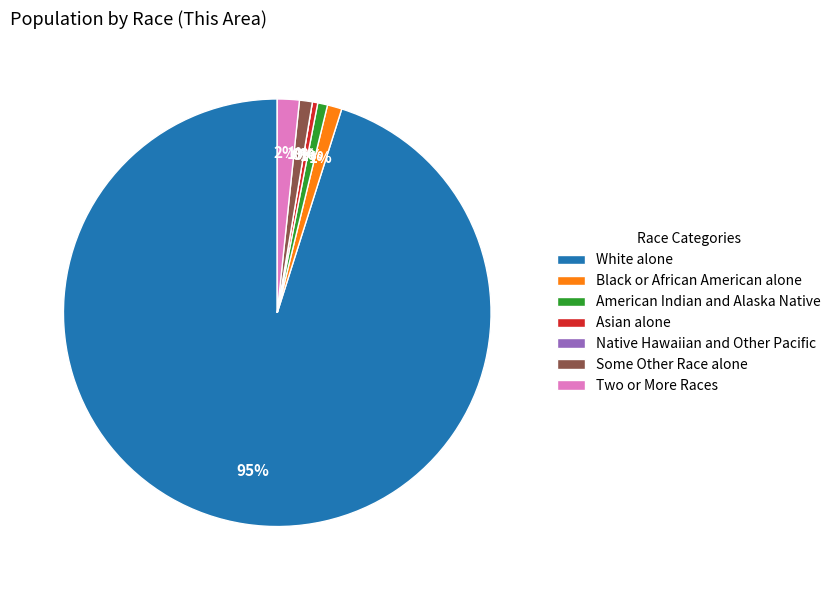

Which slice is the largest?

White alone